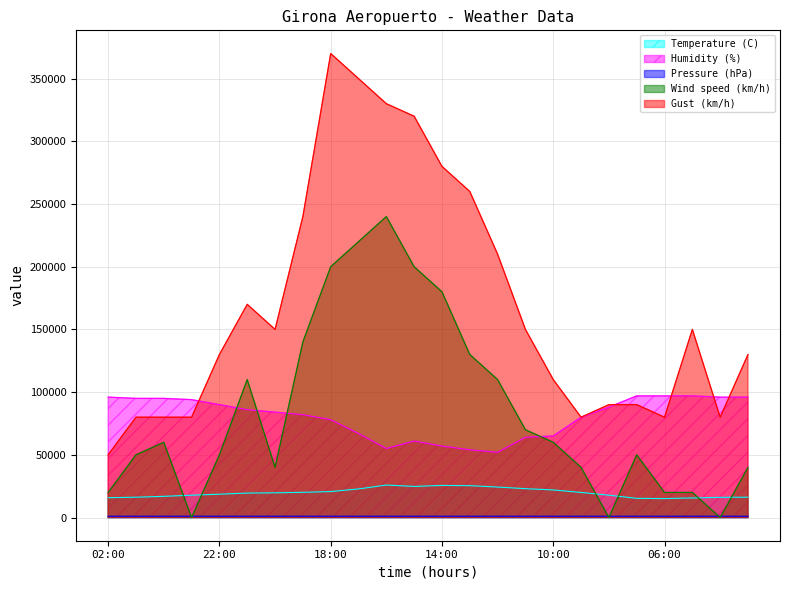

Is the value of Temperature (C) at 18:00 greater than the value of Gust (km/h) at 16:00?

No